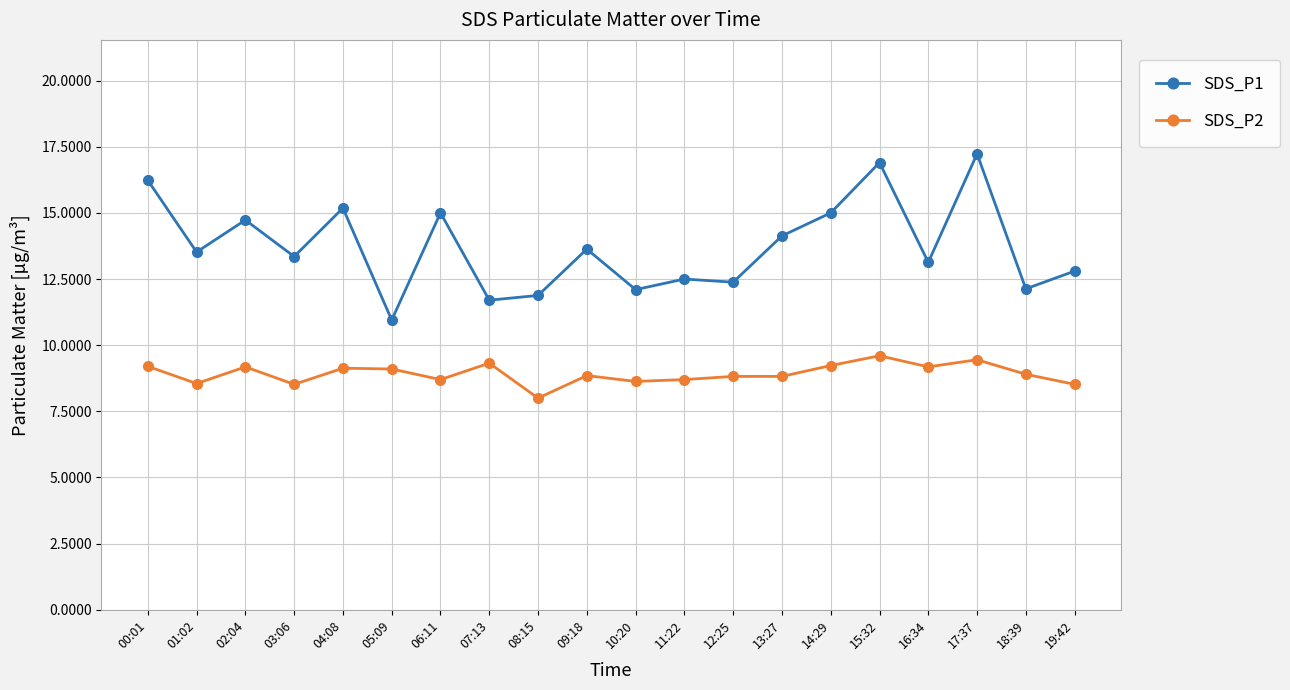

True or false: SDS_P2 and SDS_P1 intersect in this chart.

False